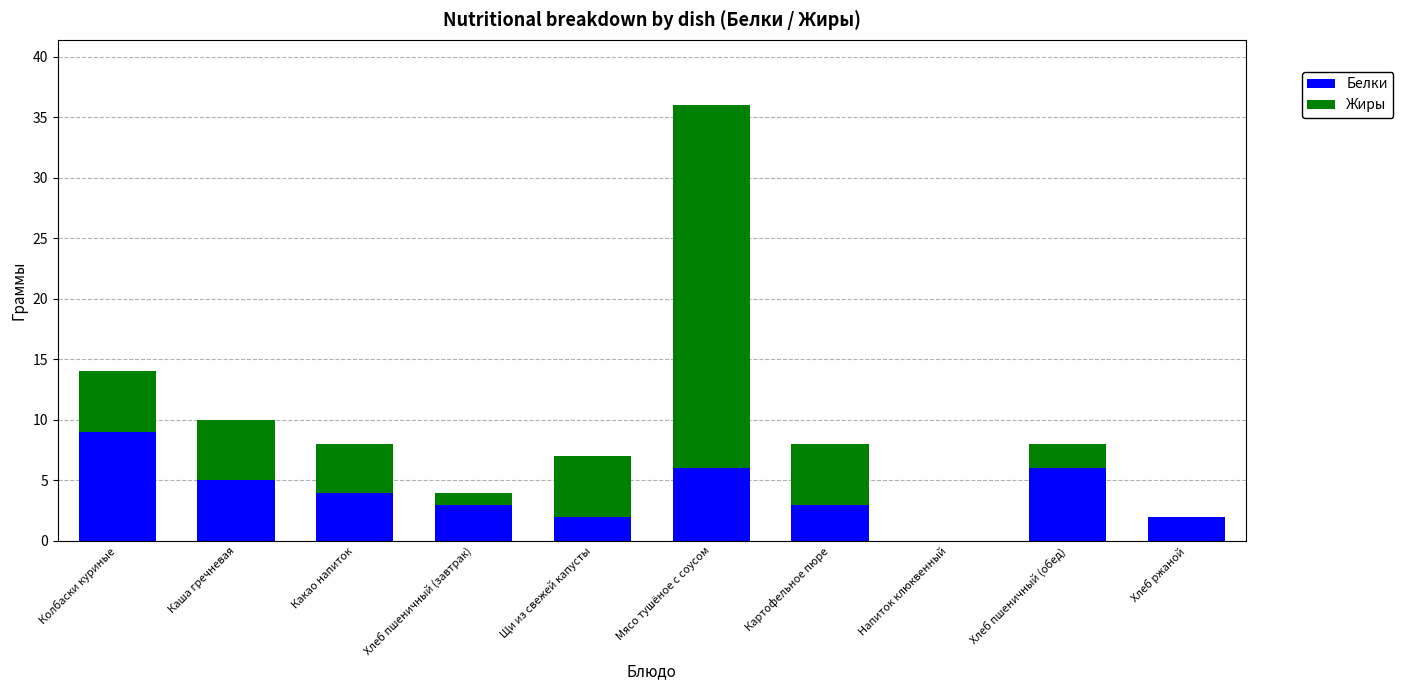

The value of Белки at Щи из свежей капусты is 2. True or false?

True